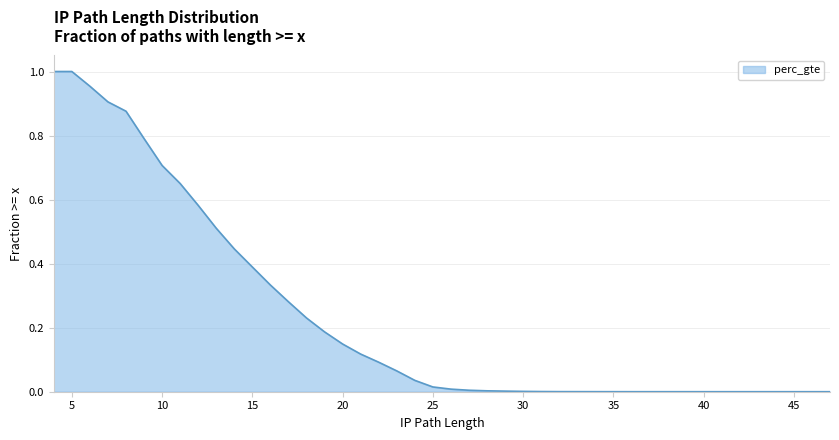

The value at 37 is 0.0. True or false?

True